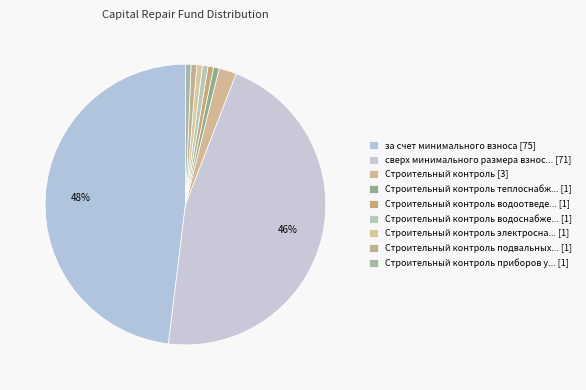

How many segments does this pie chart have?

9